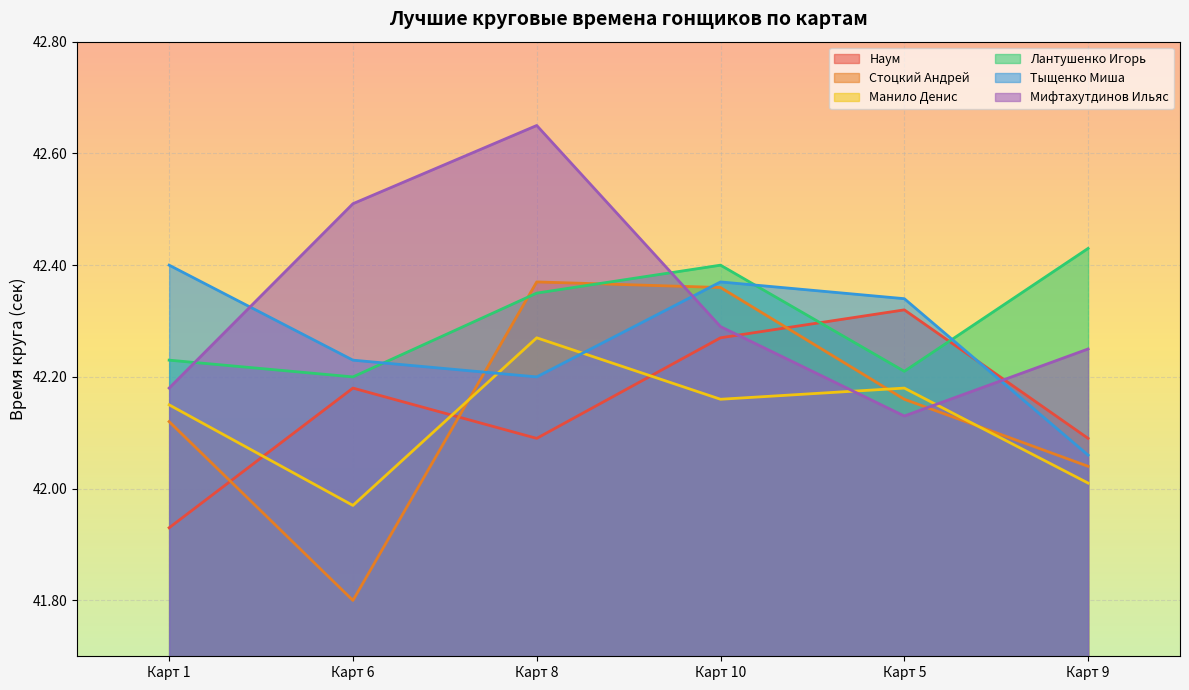

Is it true that Лантушенко Игорь equals 71.2 at Карт 8?

False